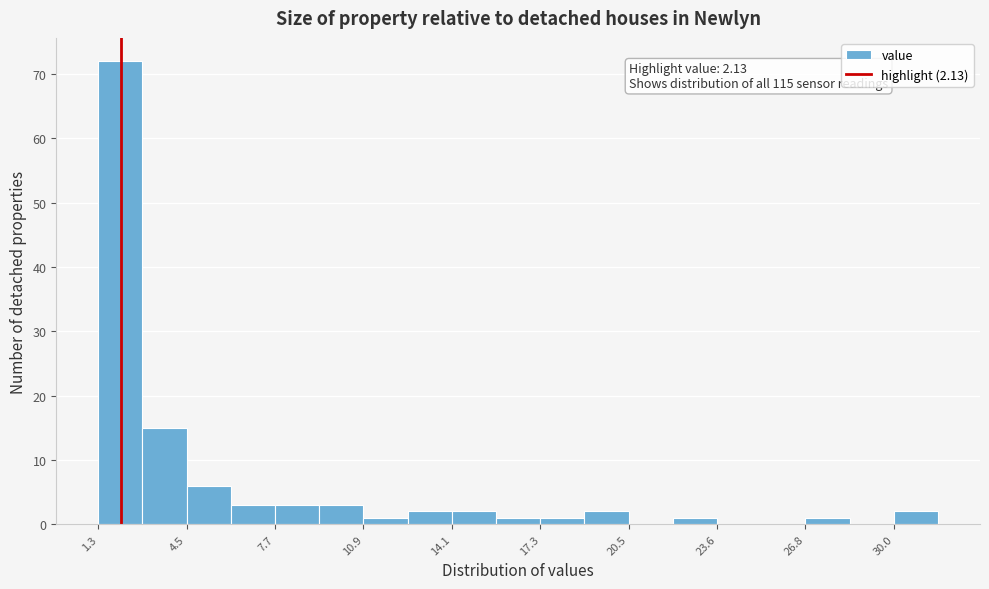

Read against the x-axis, roughly where is the centre of the tallest bar?

2.0